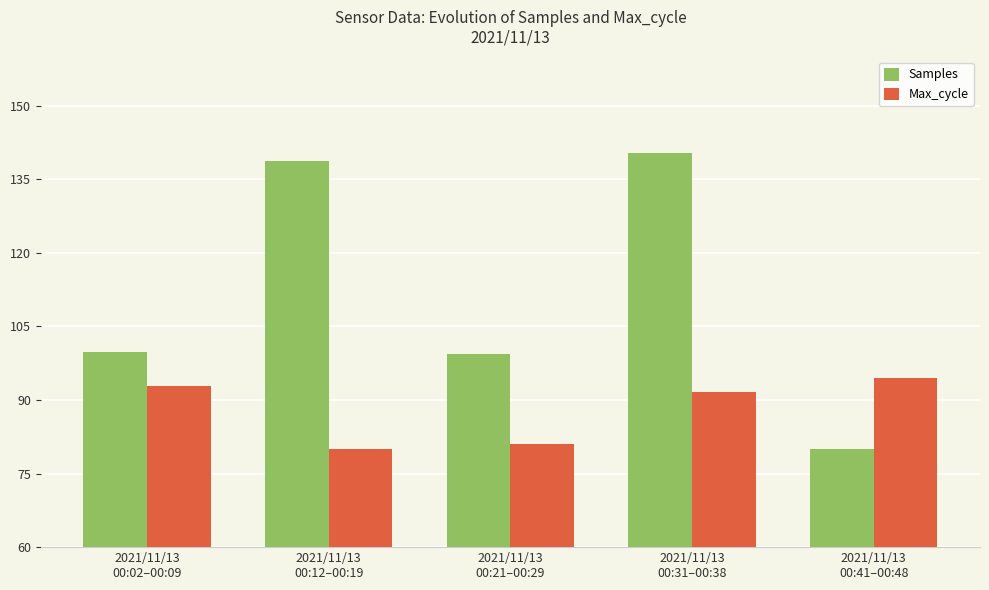

Rank the series by their maximum value, from lowest to highest.

Max_cycle, Samples